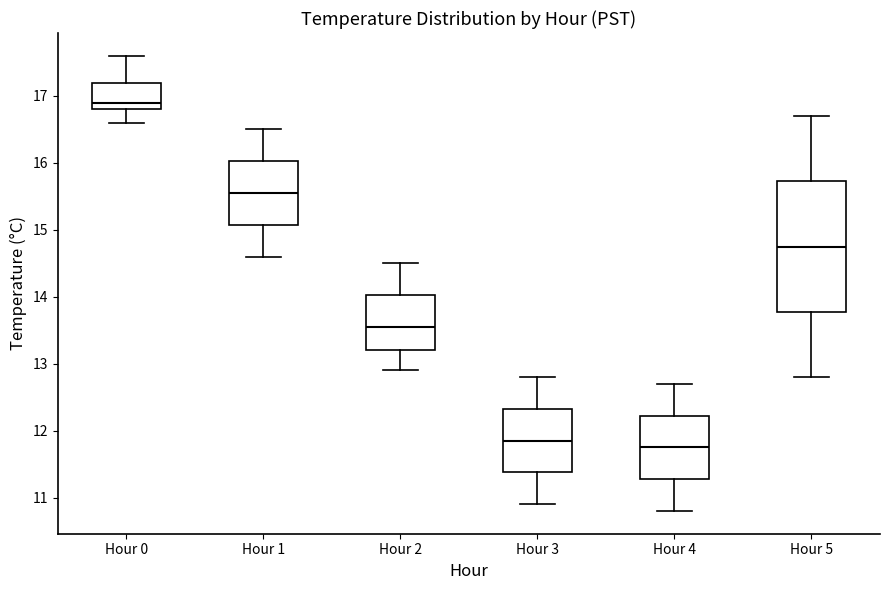

Reading left to right, read every box against the y-axis: the position of its median line, the range the box covers, and the ends of its whiskers. The values are not printed on the chart, so give them approximately, as read against the axis.

Hour 0: median 16.9, box 16.8 to 17.2, whiskers 16.6 to 17.6
Hour 1: median 15.6, box 15.1 to 16.0, whiskers 14.6 to 16.5
Hour 2: median 13.6, box 13.2 to 14.0, whiskers 12.9 to 14.5
Hour 3: median 11.9, box 11.4 to 12.3, whiskers 10.9 to 12.8
Hour 4: median 11.8, box 11.3 to 12.2, whiskers 10.8 to 12.7
Hour 5: median 14.8, box 13.8 to 15.7, whiskers 12.8 to 16.7